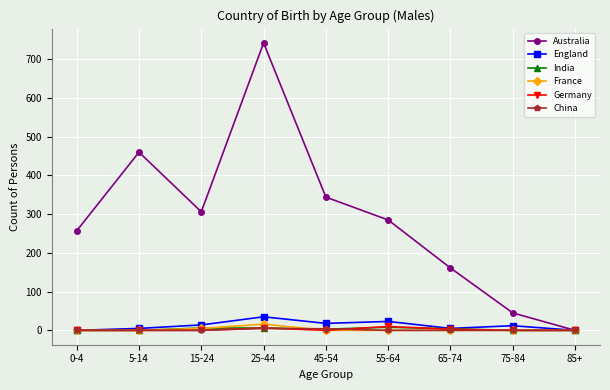

At which label does Australia first exceed 285?

5-14